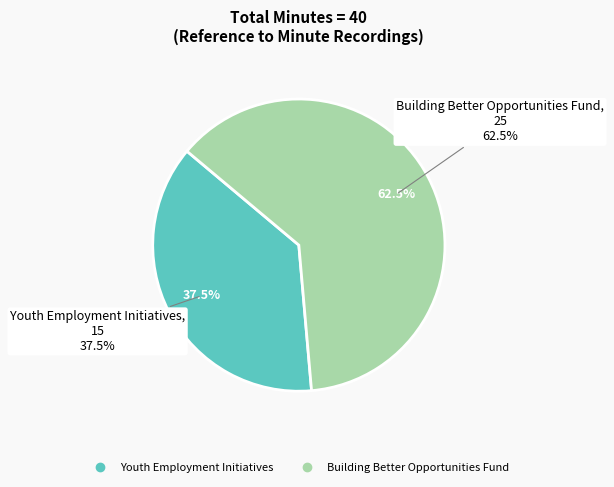

What is the largest slice in the pie chart?

Building Better Opportunities Fund